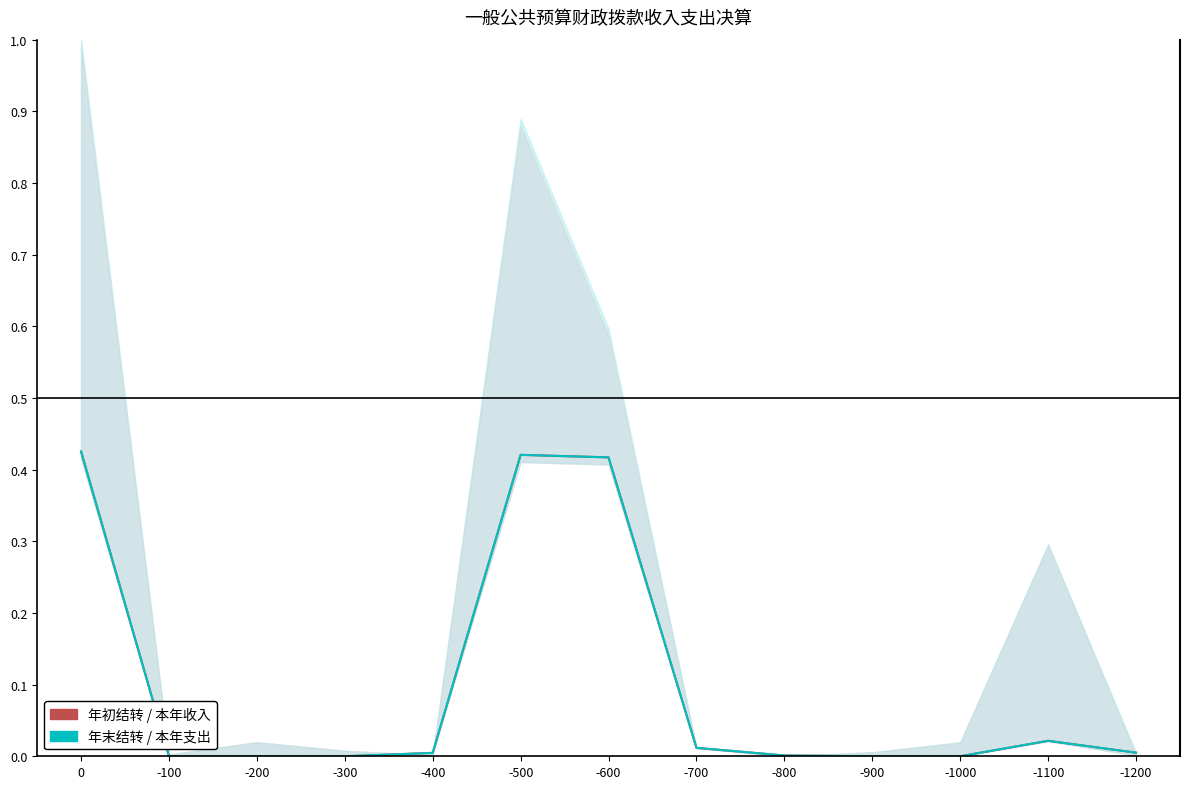

Reading left to right, list all the values displayed in this chart.

年初结转 / 本年收入: 0.4	0.0	0.0	0.0	0.0	0.4	0.4	0.0	0.0	0.0	0.0	0.0	0.0
年末结转 / 本年支出: 0.4	0.0	0.0	0.0	0.0	0.4	0.4	0.0	0.0	0.0	0.0	0.0	0.0